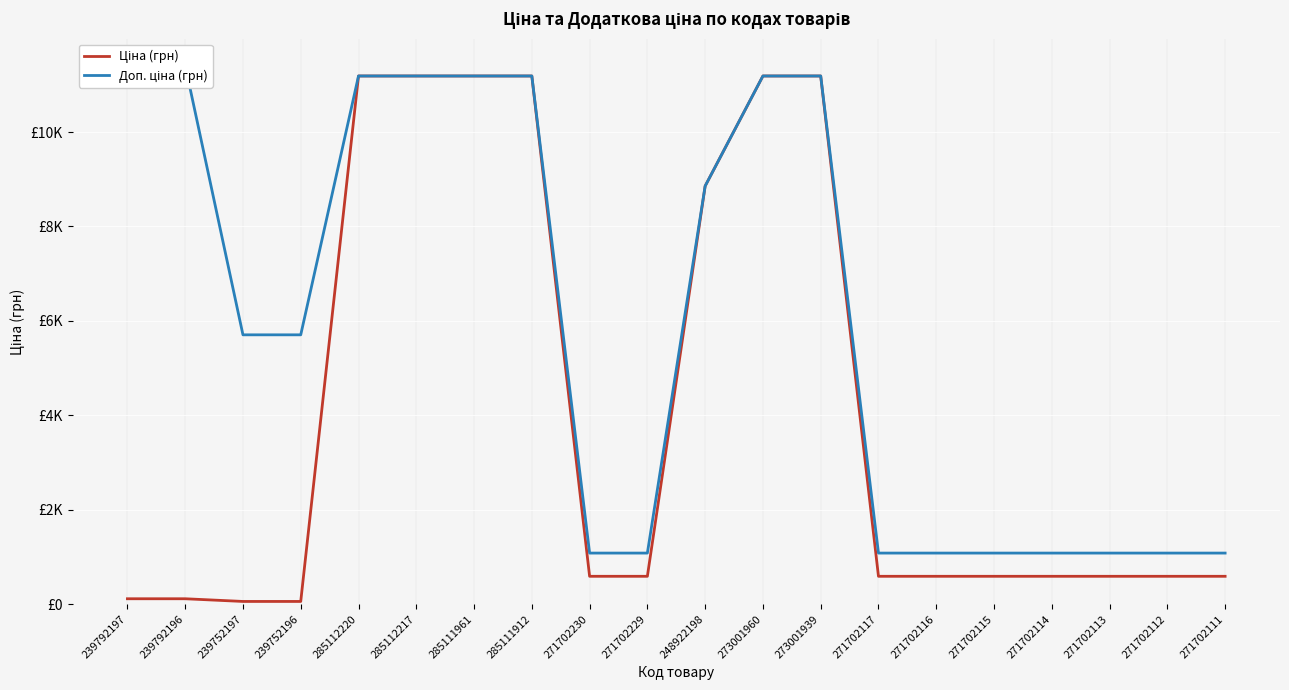

Is the value of Доп. ціна (грн) at 271702115 greater than the value of Ціна (грн) at 271702111?

Yes